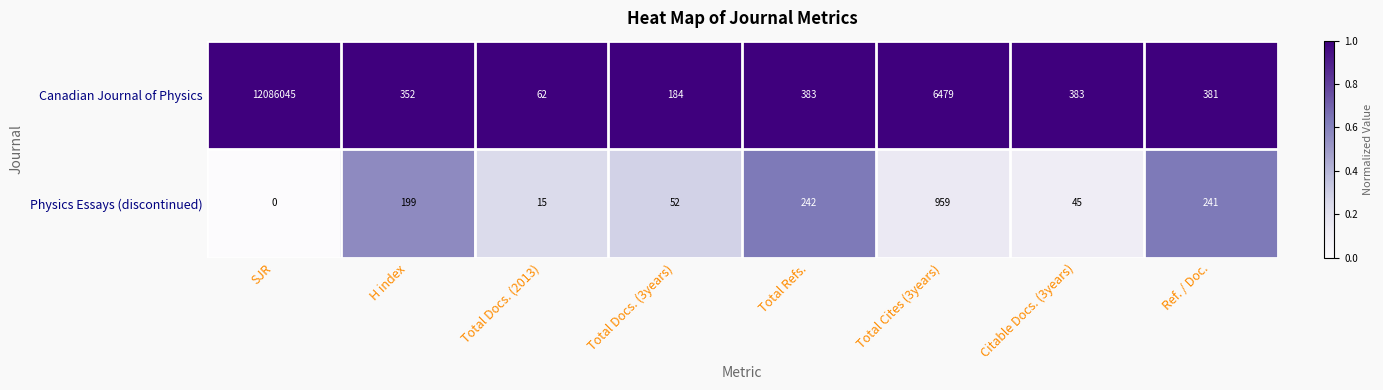

Which series has the widest spread of values?

Canadian Journal of Physics